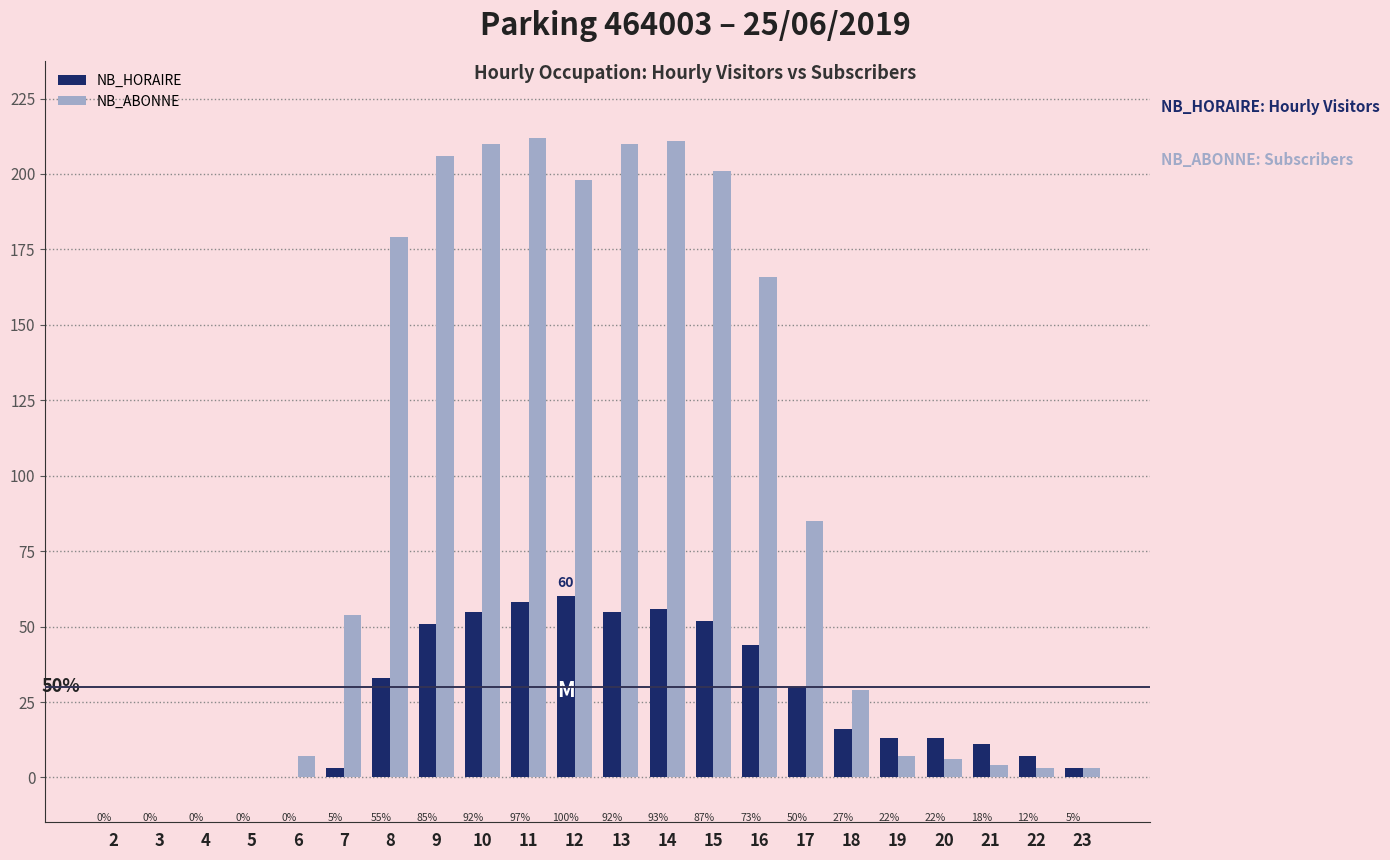

Reading right to left, transcribe all the data shown in this chart.

NB_HORAIRE: 3	7	11	13	13	16	30	44	52	56	55	60	58	55	51	33	3	0	0	0	0	0
NB_ABONNE: 3	3	4	6	7	29	85	166	201	211	210	198	212	210	206	179	54	7	0	0	0	0